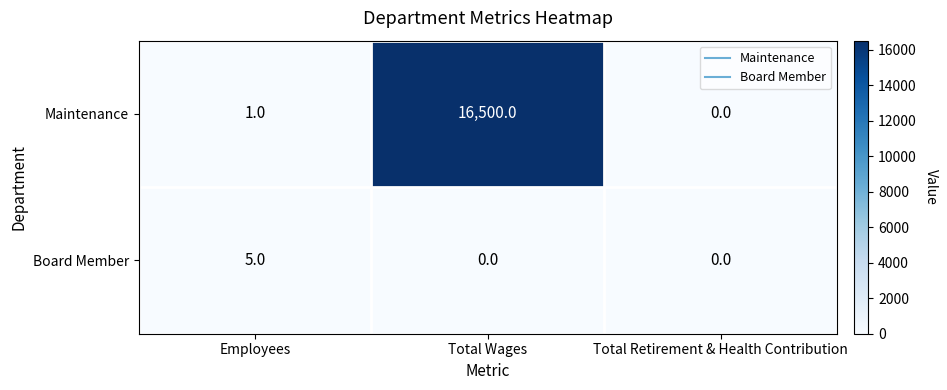

Reading left to right, extract all data points from this chart.

Maintenance: Employees=1	Total Wages=16500	Total Retirement & Health Contribution=0
Board Member: Employees=5	Total Wages=0	Total Retirement & Health Contribution=0